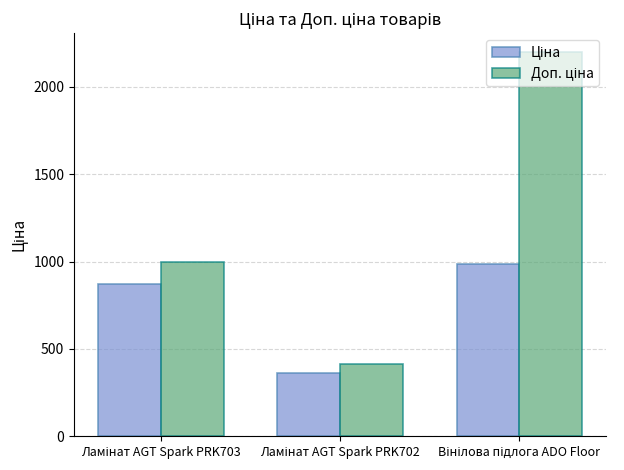

What is the smallest value displayed?

362.5